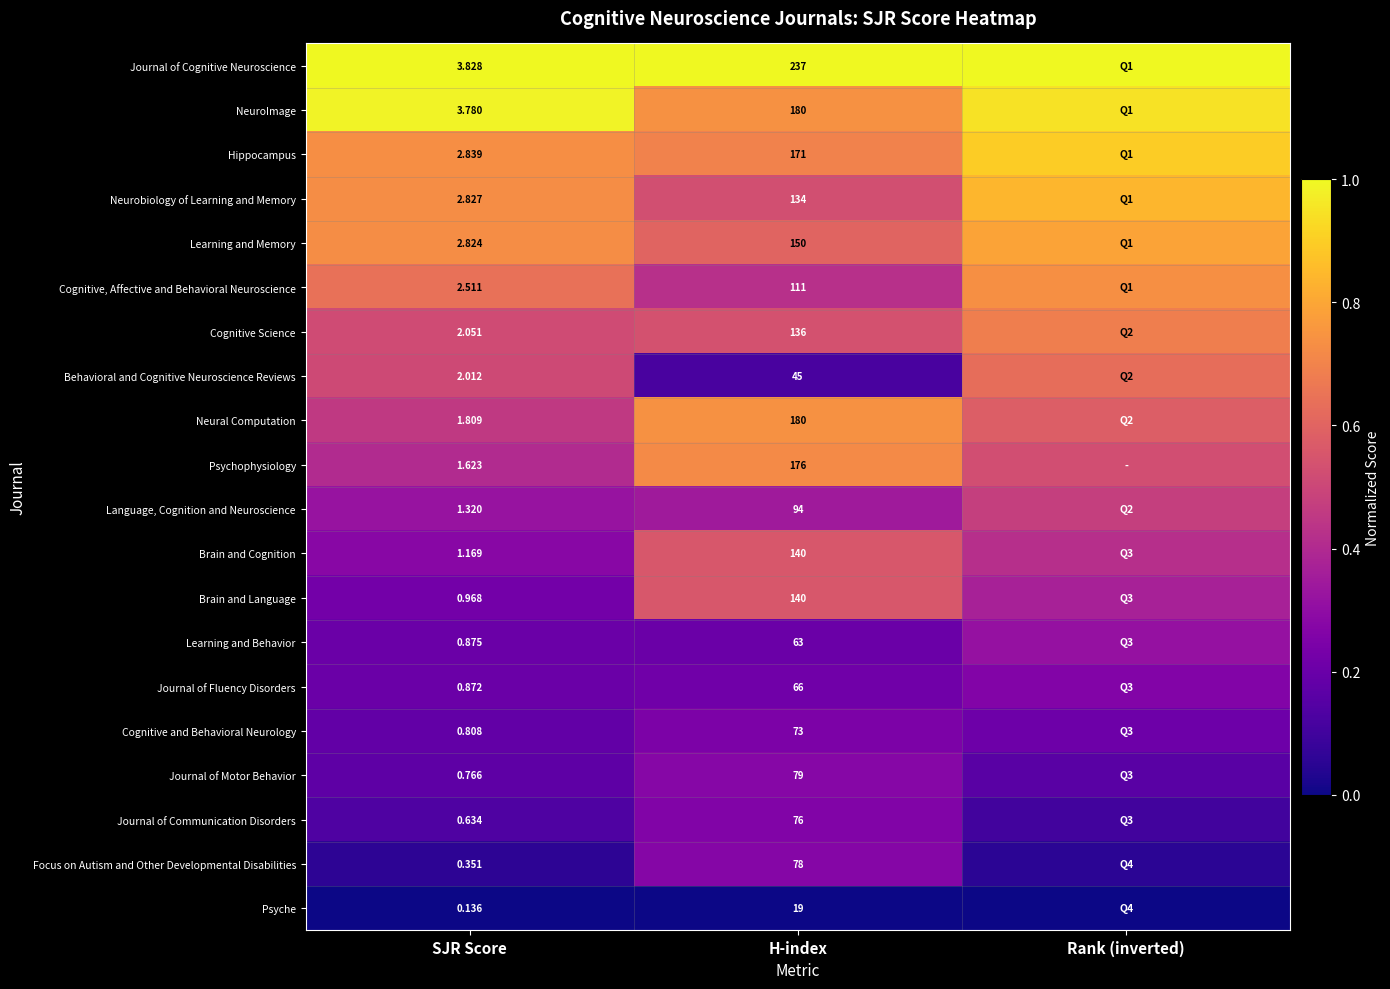

Which series changed the most between SJR Score and H-index?

Journal of Cognitive Neuroscience